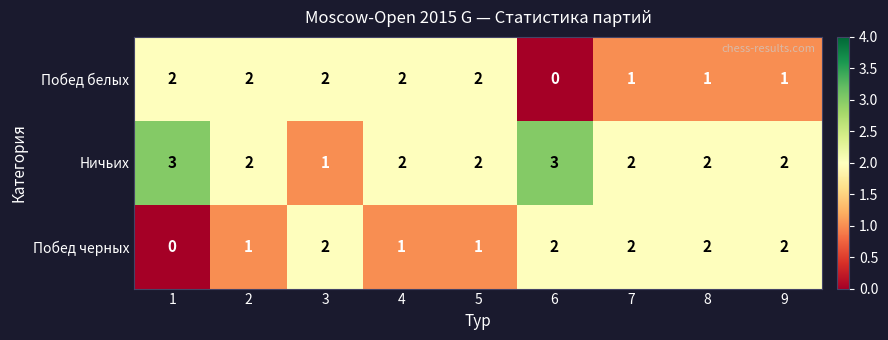

What is the sum of all Побед черных values?

13